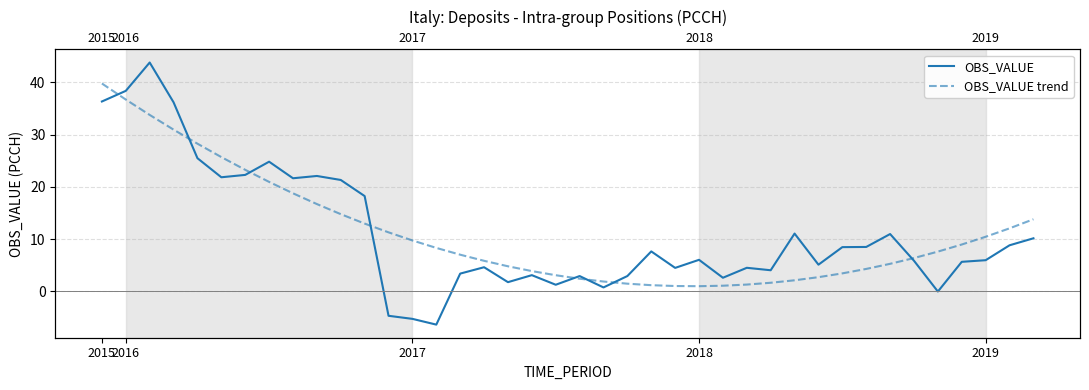

How many distinct data groups are displayed?

2